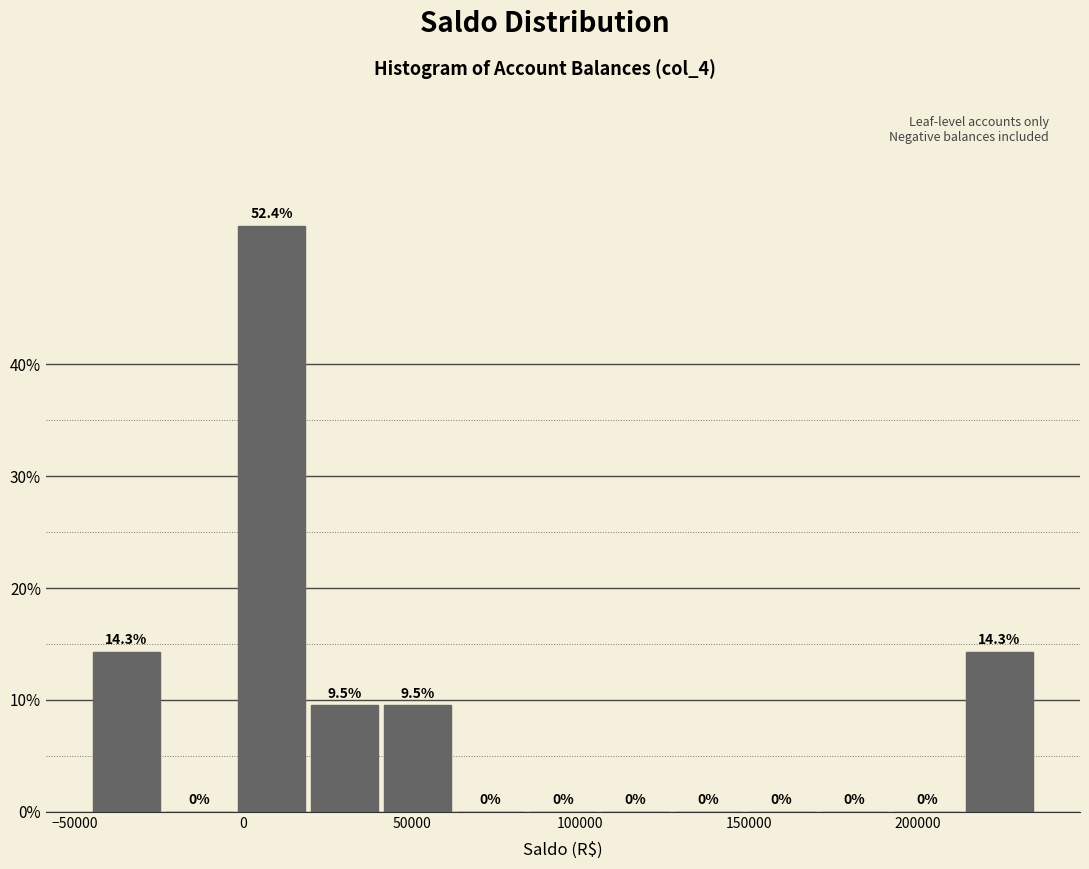

Reading left to right, list every bar in this chart as the range it spans on the x-axis followed by its height. The bar edges are not printed on the chart, so give them approximately, as read against the axis.

-45000 to -25000: 14.3
-25000 to 0: 0.0
0 to 20000: 52.4
20000 to 40000: 9.5
40000 to 65000: 9.5
65000 to 85000: 0.0
85000 to 105000: 0.0
105000 to 125000: 0.0
125000 to 150000: 0.0
150000 to 170000: 0.0
170000 to 190000: 0.0
190000 to 215000: 0.0
215000 to 235000: 14.3